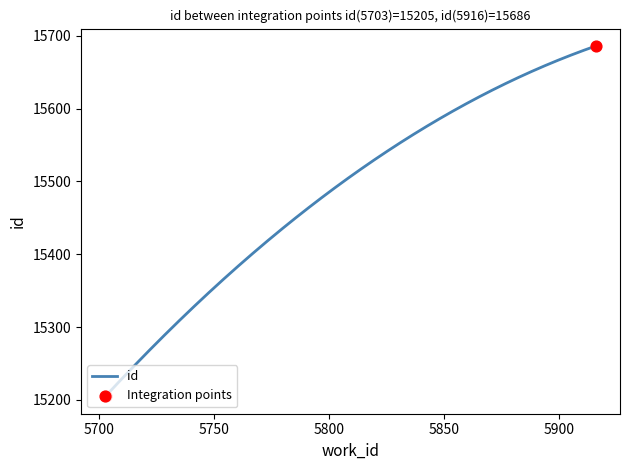

What is the smallest value displayed?

15205.0